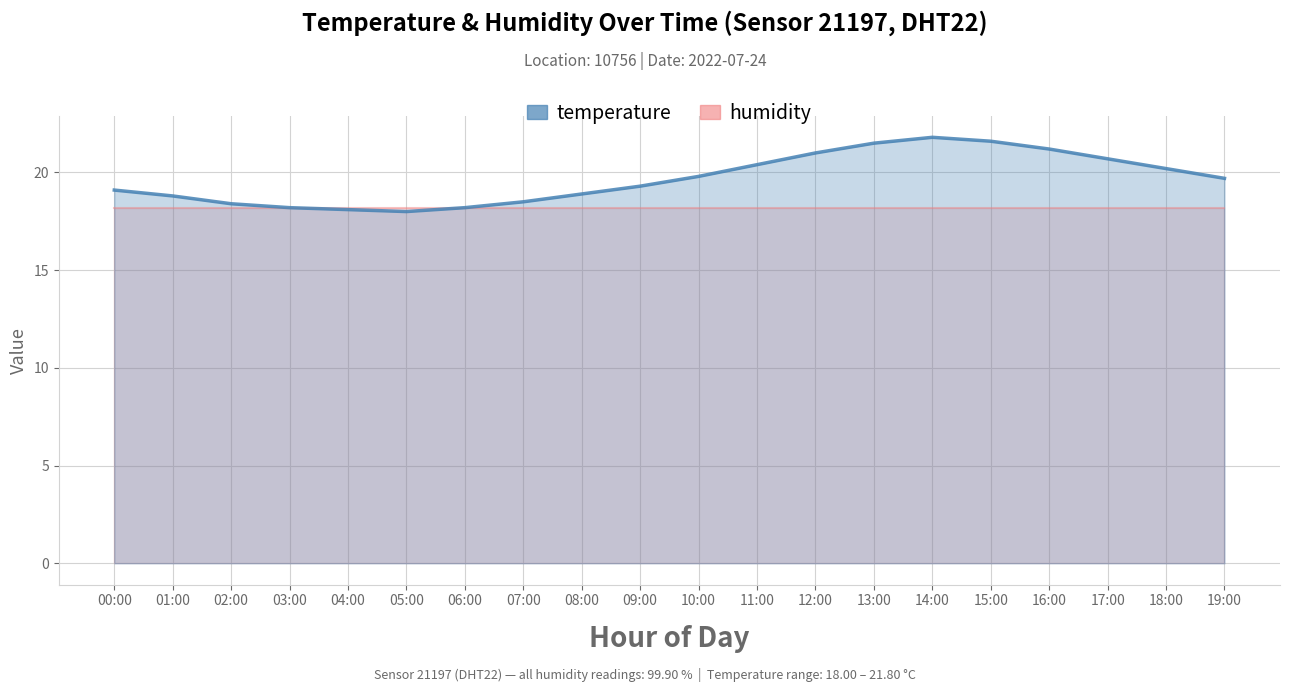

Reading left to right, extract all data points from this chart.

00:00=19.1	01:00=18.8	02:00=18.4	03:00=18.2	04:00=18.1	05:00=18.0	06:00=18.2	07:00=18.5	08:00=18.9	09:00=19.3	10:00=19.8	11:00=20.4	12:00=21.0	13:00=21.5	14:00=21.8	15:00=21.6	16:00=21.2	17:00=20.7	18:00=20.2	19:00=19.7